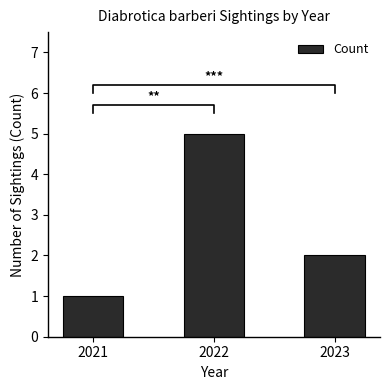

What is the greatest value displayed?

5